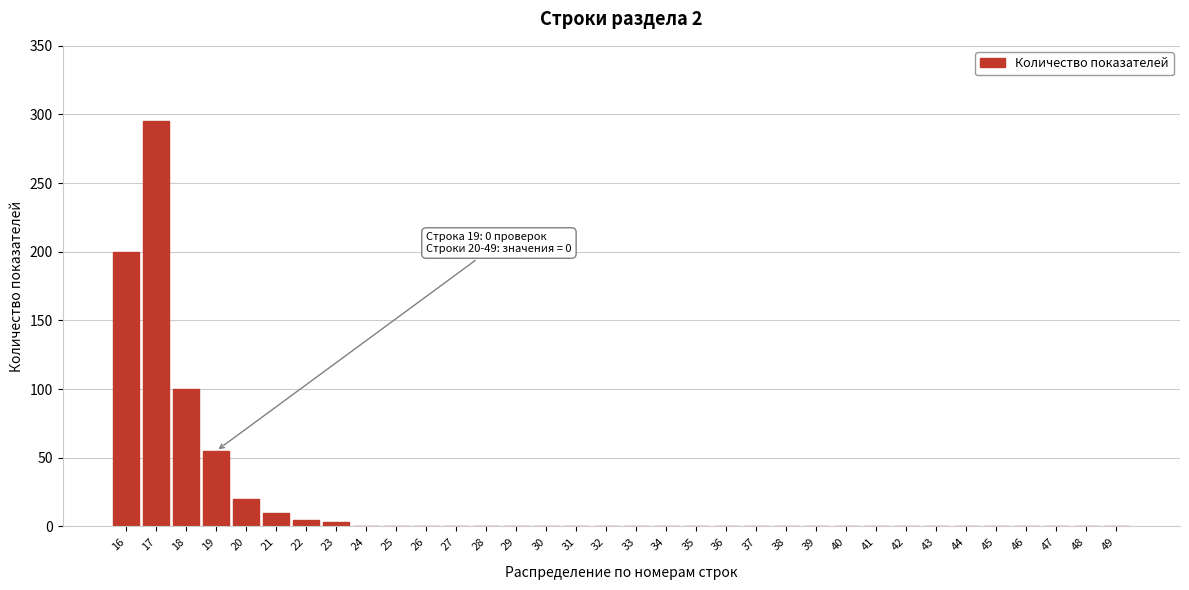

At which category does the chart reach its peak across all series?

17